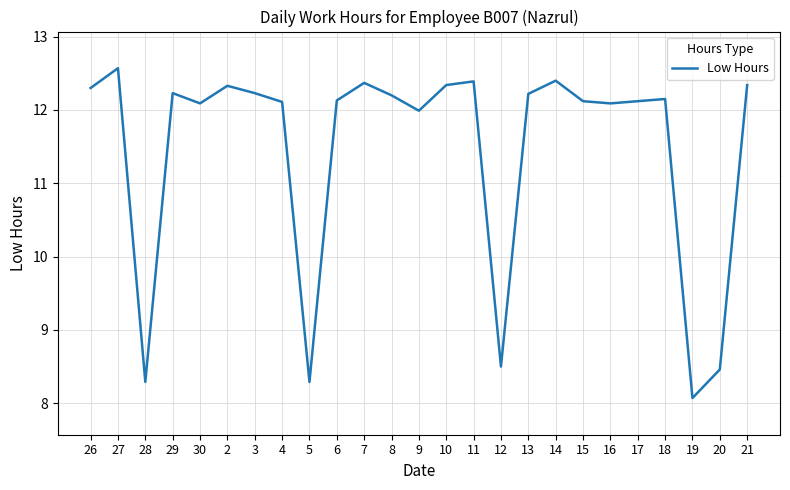

What position from the left is 14?

18